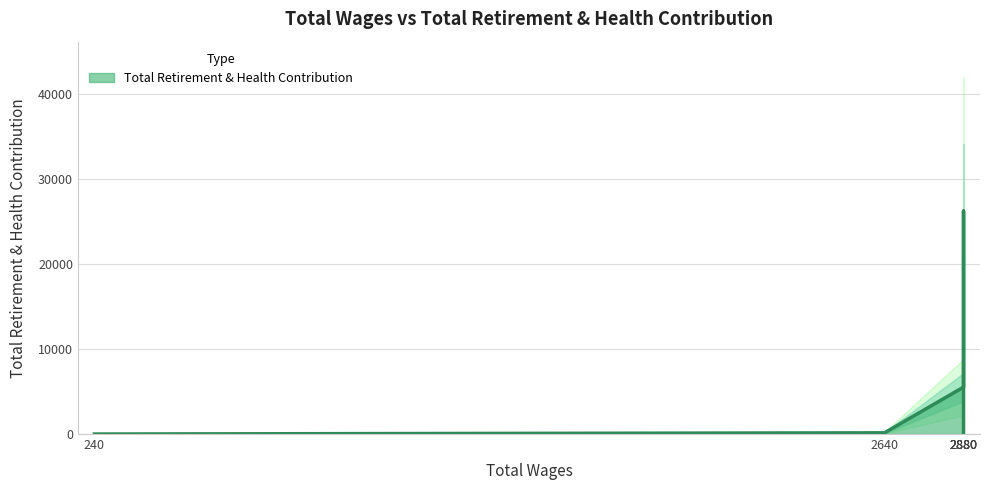

What is the difference between the maximum and minimum values?

26231